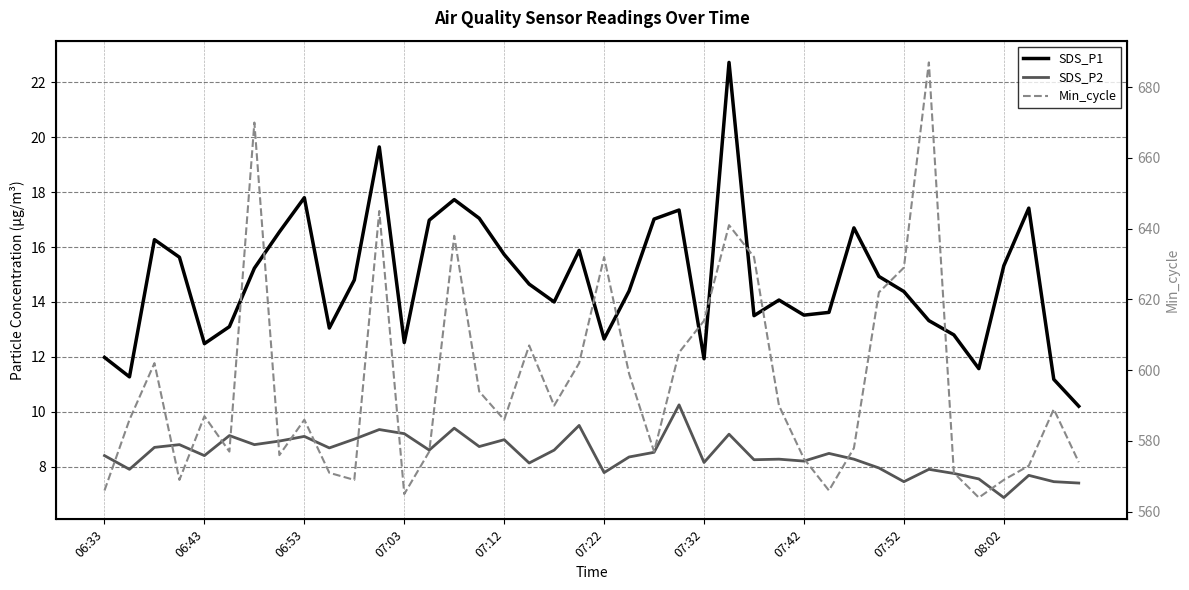

True or false: Min_cycle and SDS_P2 cross at least once.

False